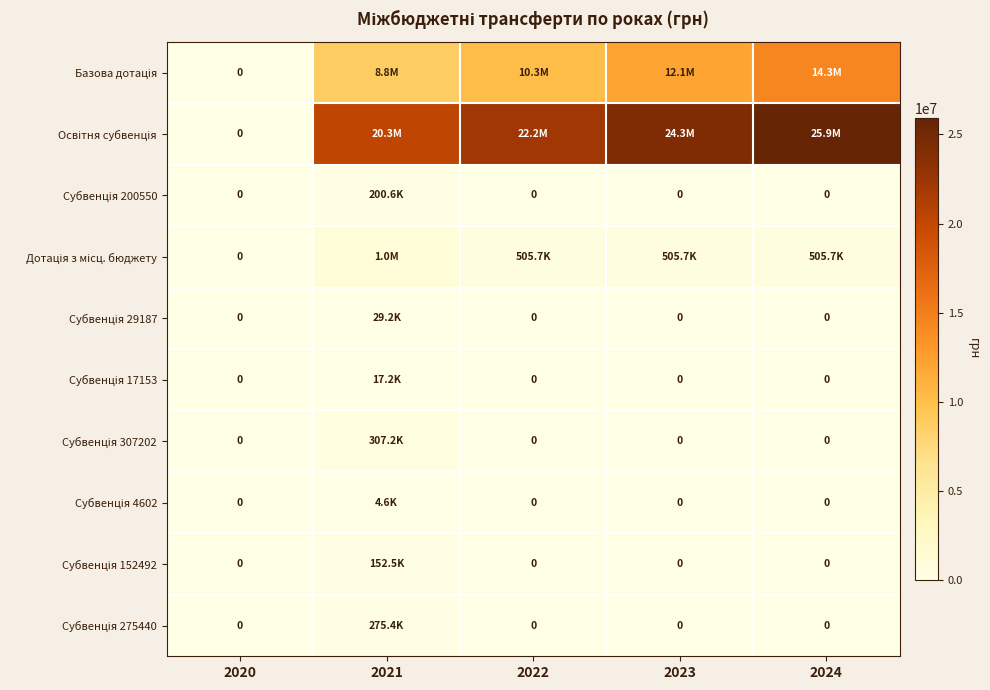

Which series has the largest range (max minus min)?

Освітня субвенція